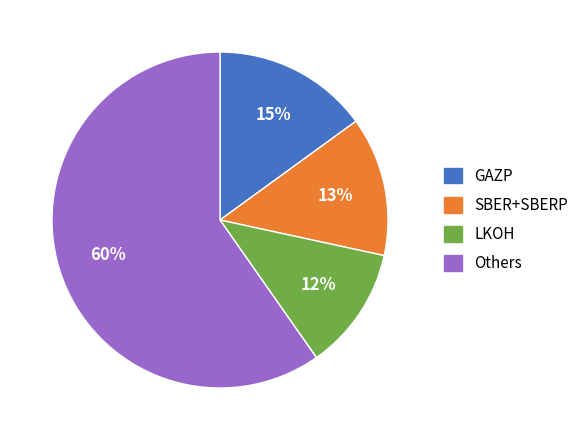

Is there a majority slice in this chart?

Yes